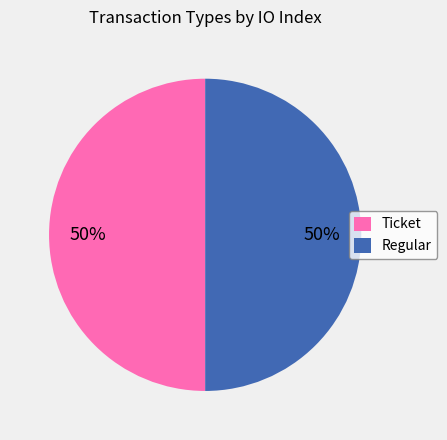

Approximately how many times larger is the value at Regular compared to Ticket?

1.0